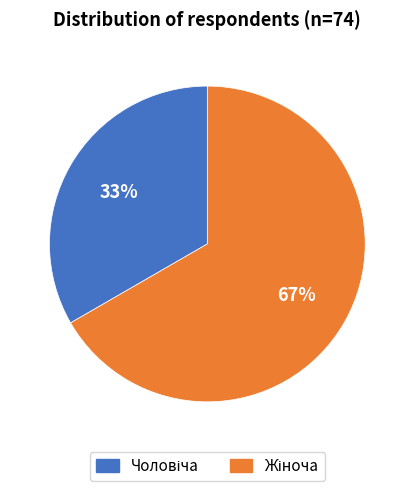

To the nearest percent, what is the average slice percentage?

50%